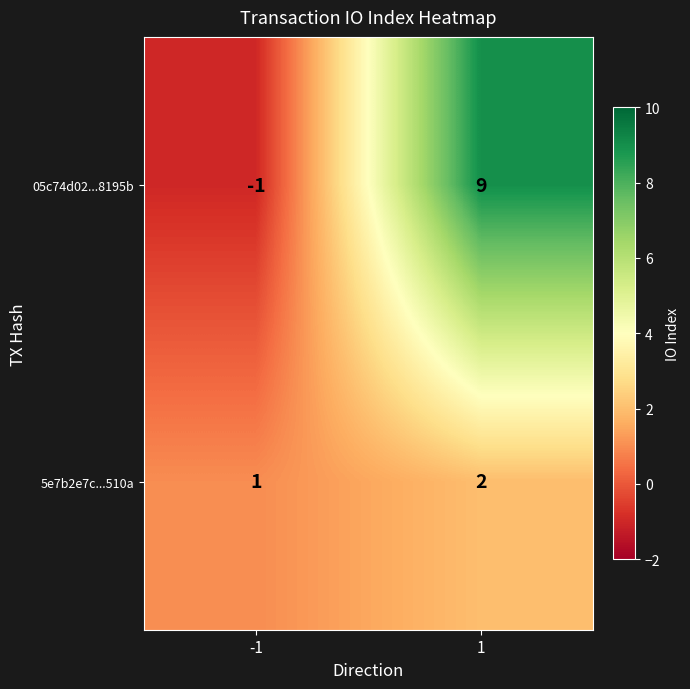

List the series in order of their overall mean, lowest first.

5e7b2e7c...510a, 05c74d02...8195b